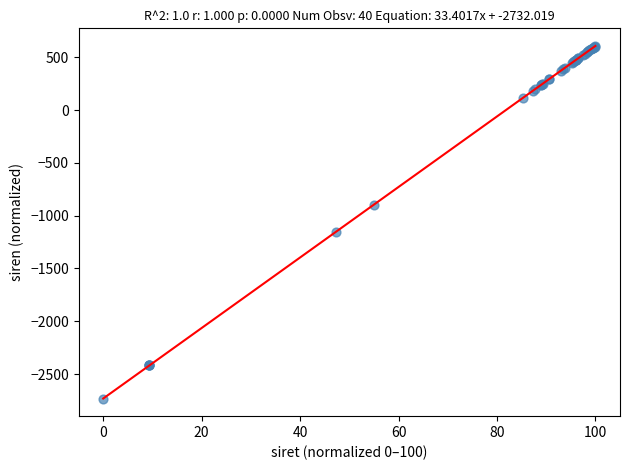

What Y value in the scatter plot is closest to -1061?

-1150.8